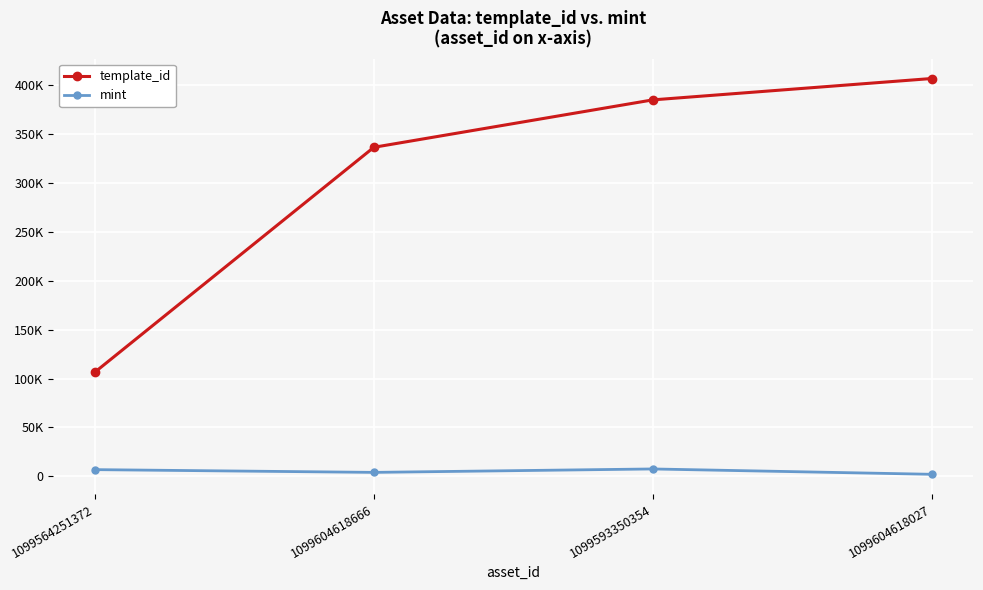

What is the label of the 4th point from the left?

1099604618027